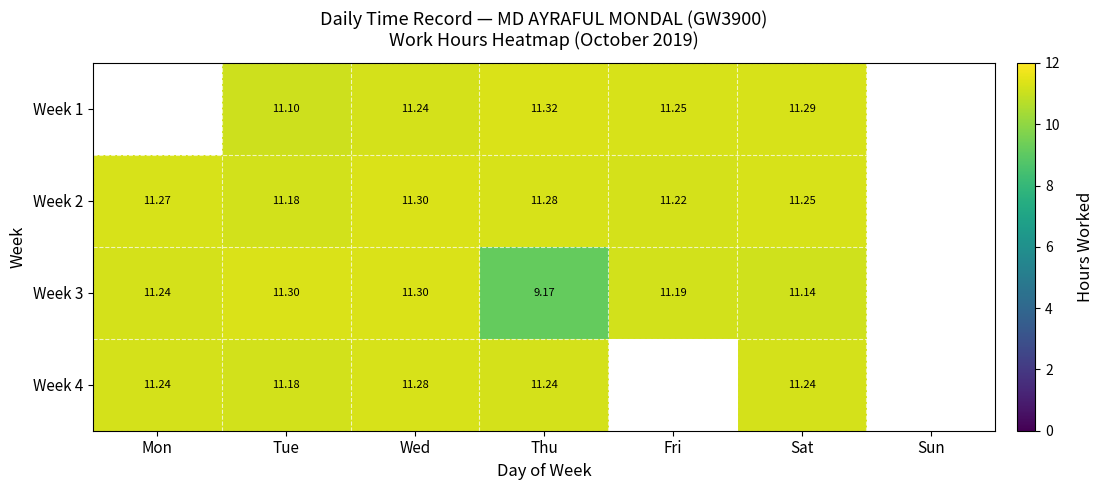

What is the smallest value displayed?

9.2